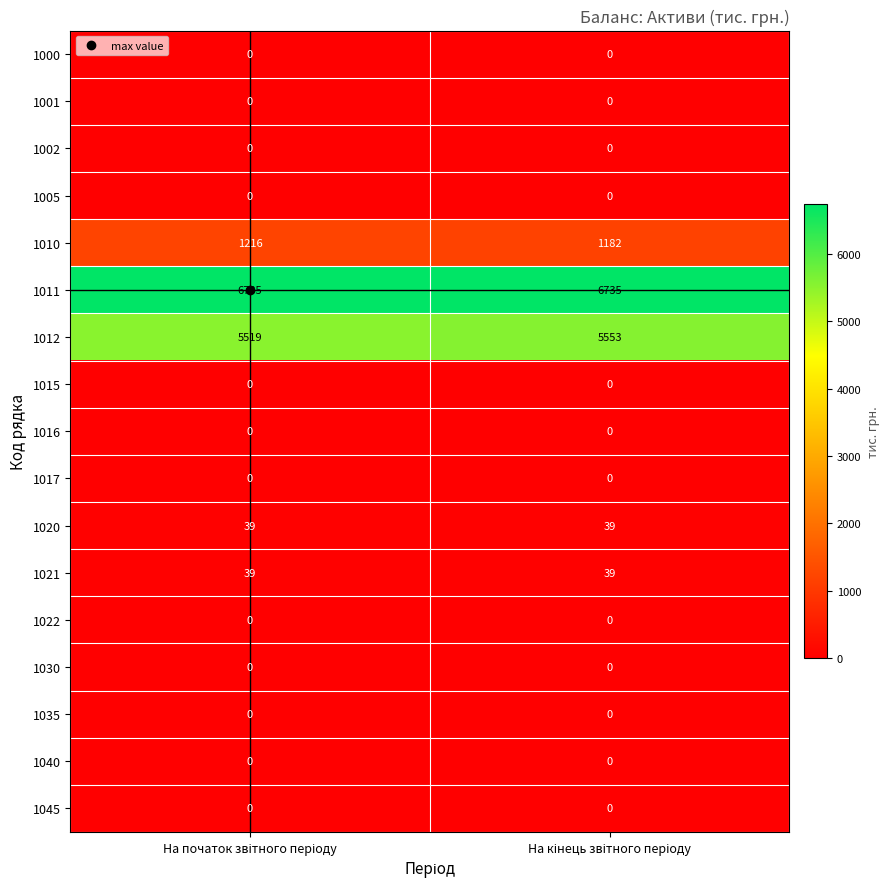

Which series has the largest total across all categories?

1011